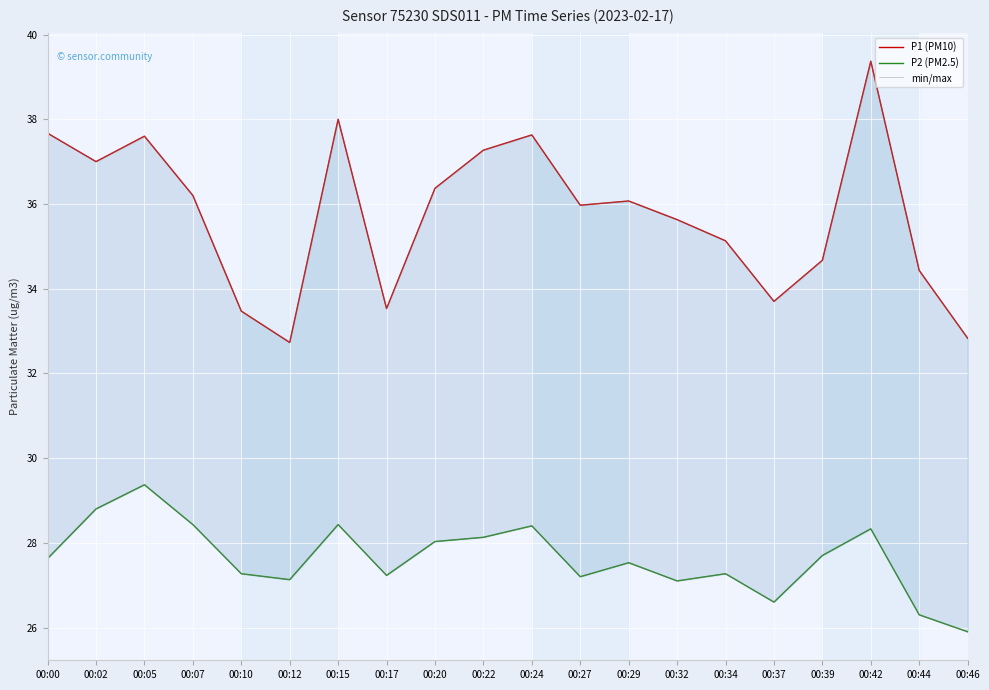

Which category has the lowest value in the P2 (PM2.5) series?

00:46